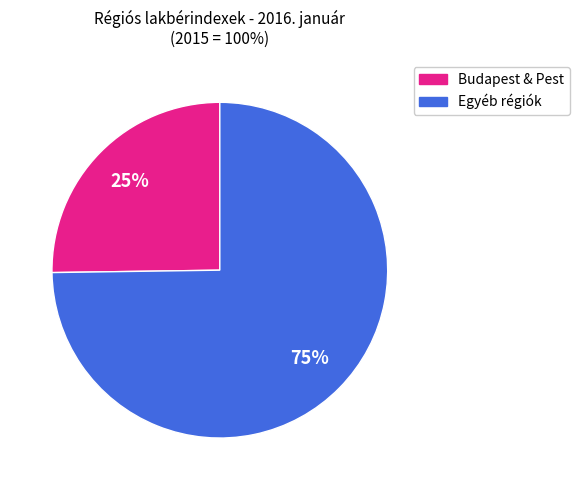

How many slices are in this pie chart?

2